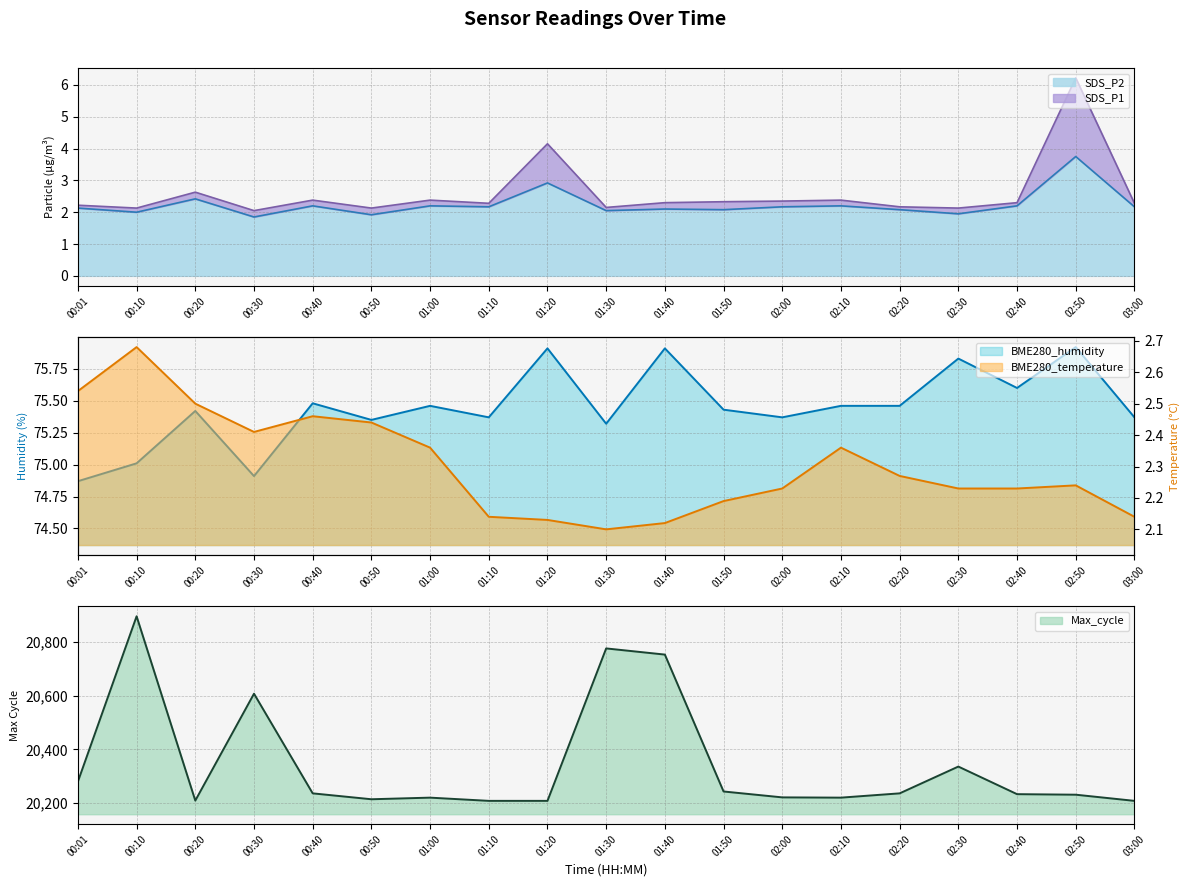

What is the difference between the BME280_humidity values at 01:40 and 01:10?

0.5